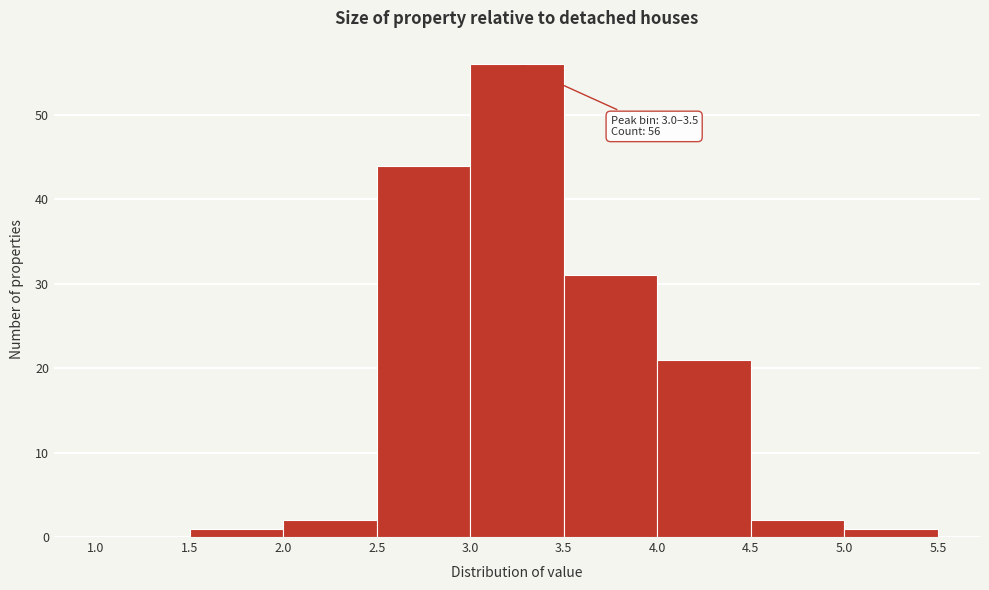

Which range on the x-axis has the tallest bar?

3.0 to 3.5